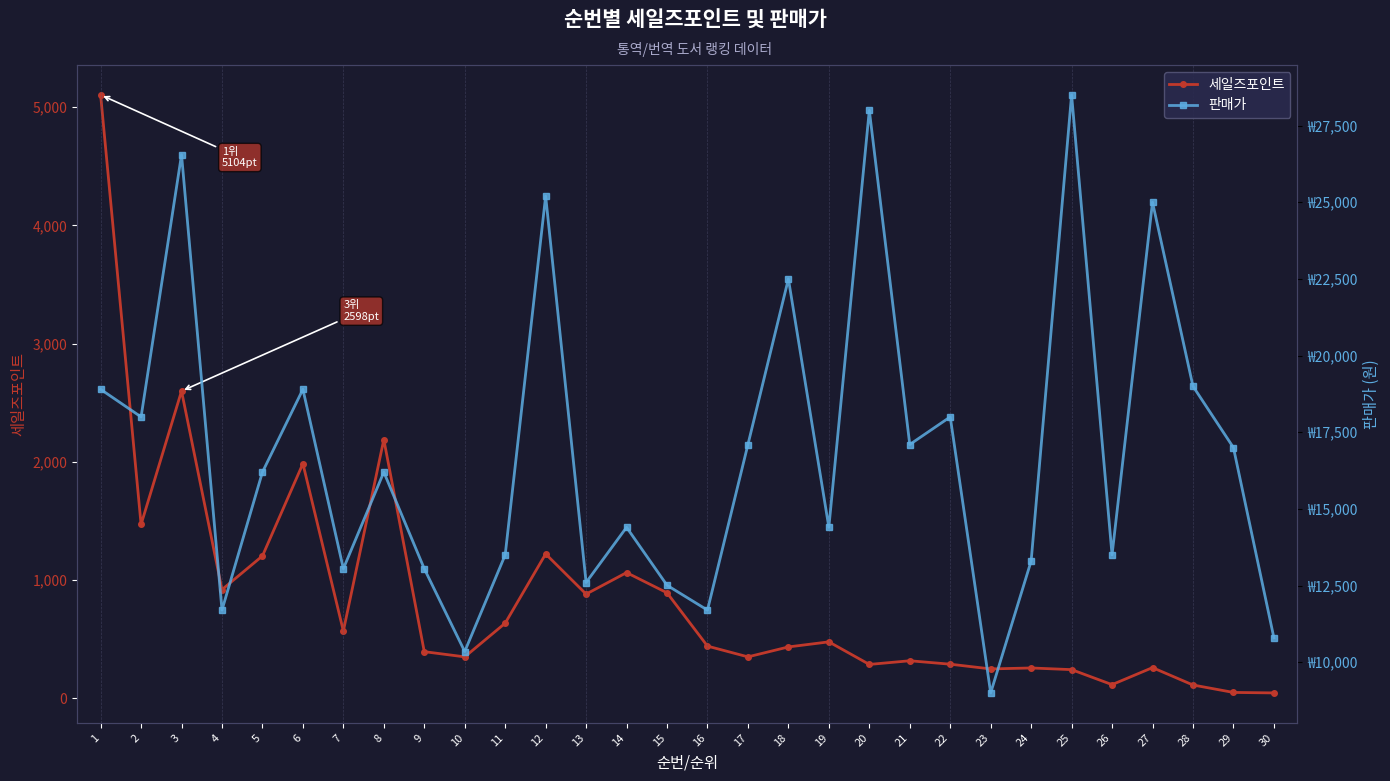

Where does the 세일즈포인트 series first go above 440?

1